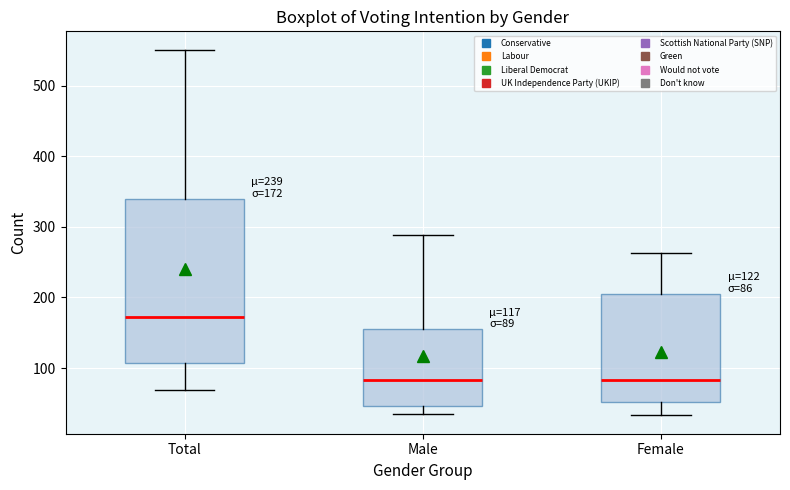

Comparing the boxes themselves (not the whiskers), which one is the tallest?

Total